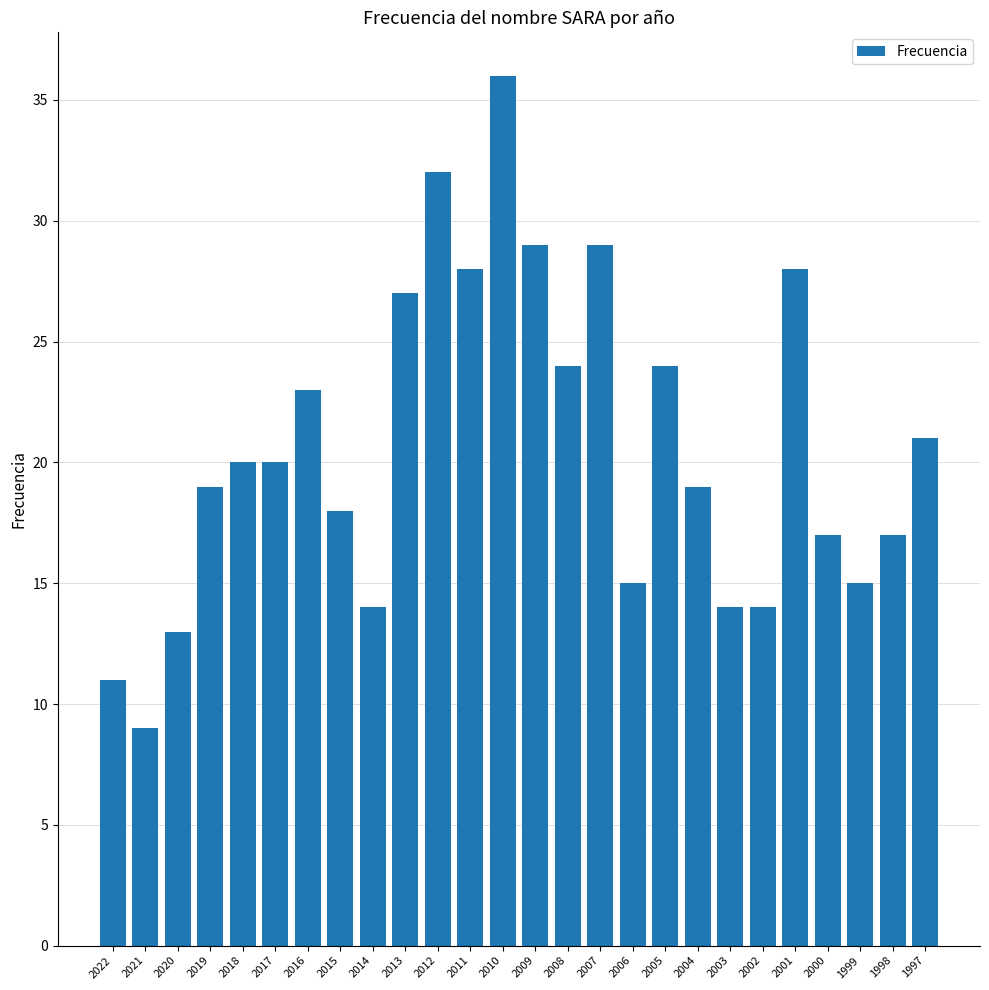

What is the ratio of the value at 2002 to the value at 2008?

0.6